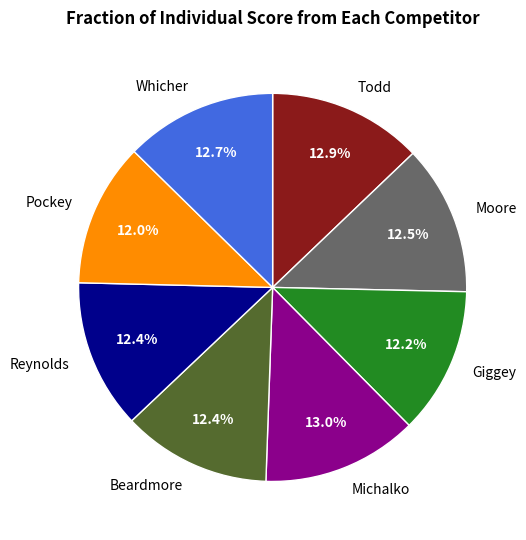

What is the ratio of the value at Pockey to the value at Reynolds?

1.0